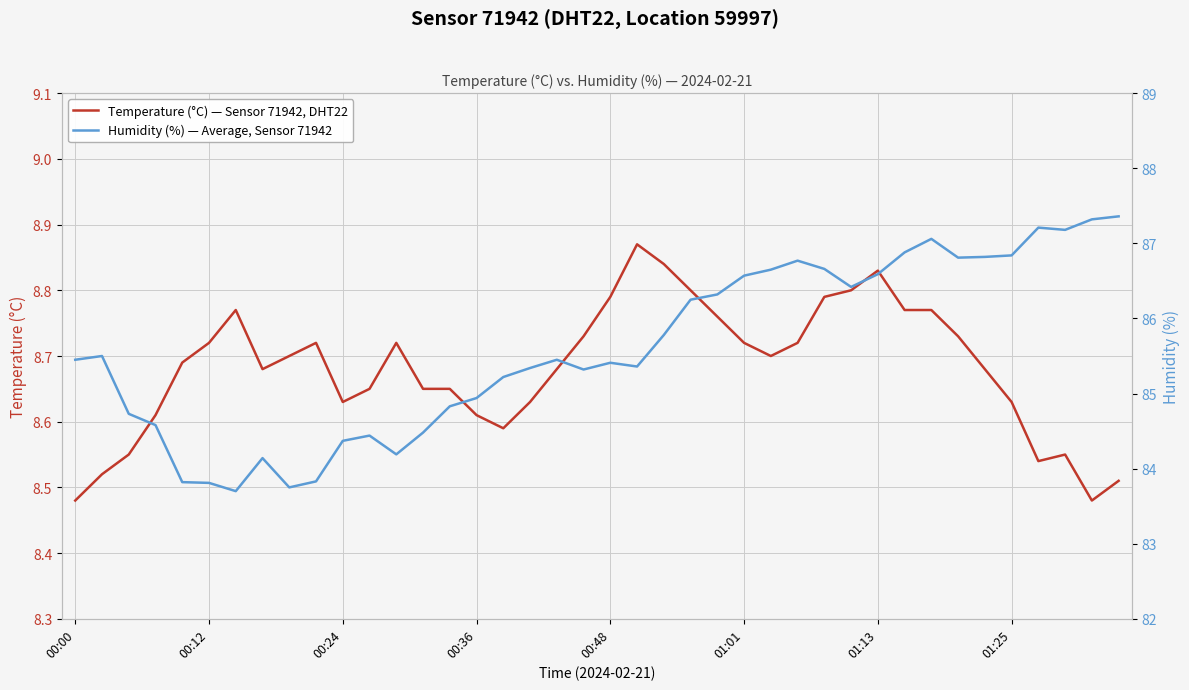

The Temperature (°C) — Sensor 71942, DHT22 series shows 15.0 at 00:48. True or false?

False